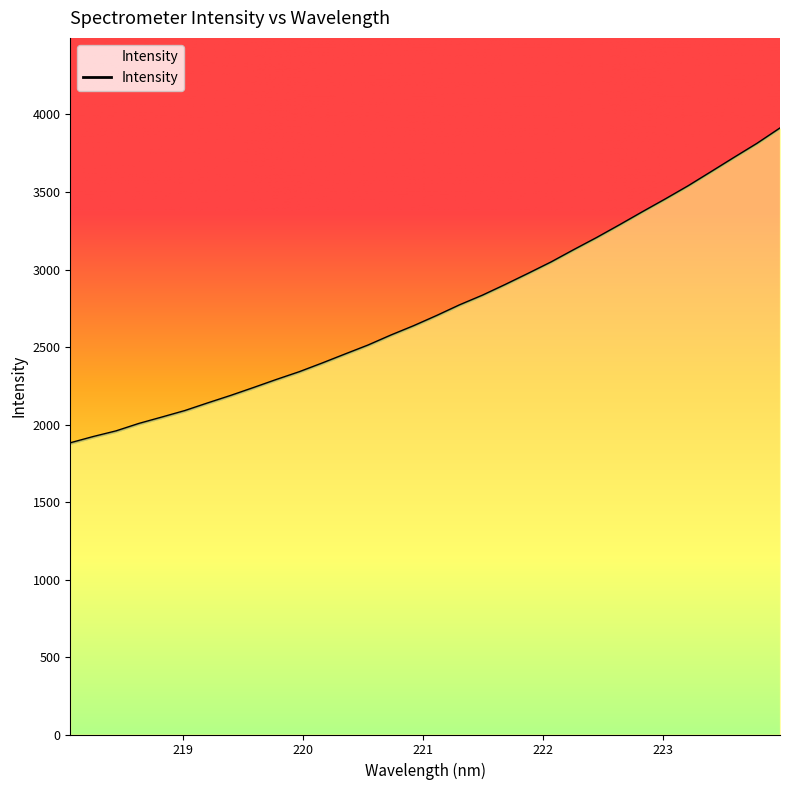

Reading left to right, what are all the values shown in this chart?

1877.5	1917.8	1954.4	2002.6	2043.7	2085.5	2135.0	2183.1	2234.1	2286.3	2336.3	2392.4	2450.7	2508.3	2573.0	2633.5	2699.0	2767.8	2830.1	2899.4	2971.2	3044.6	3124.7	3202.9	3285.1	3369.1	3451.7	3536.7	3627.6	3719.2	3809.5	3908.1